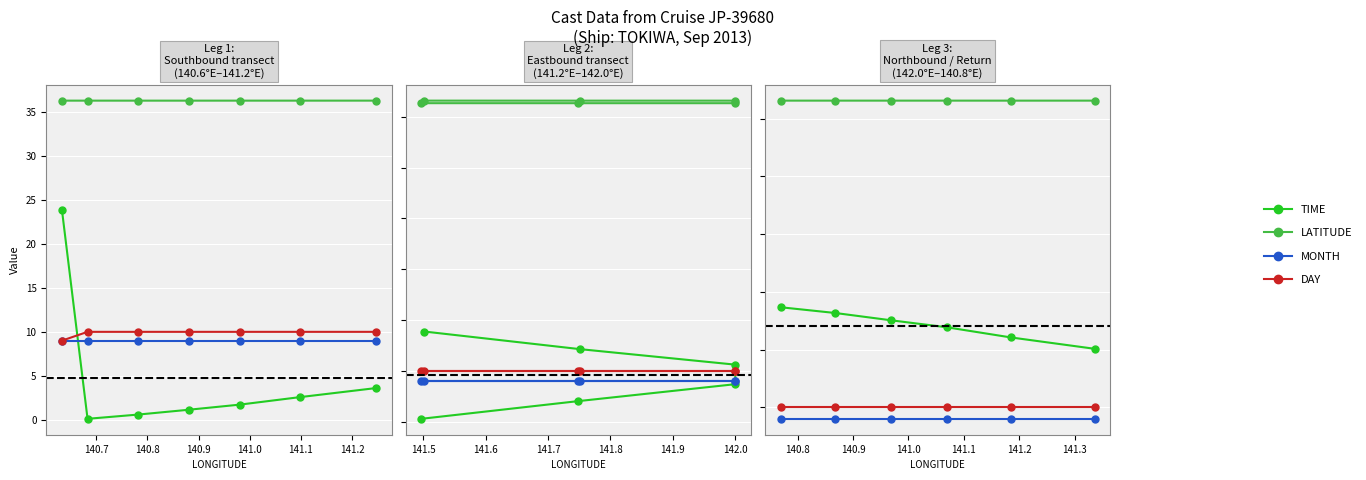

What position from the left is 140.6?

1